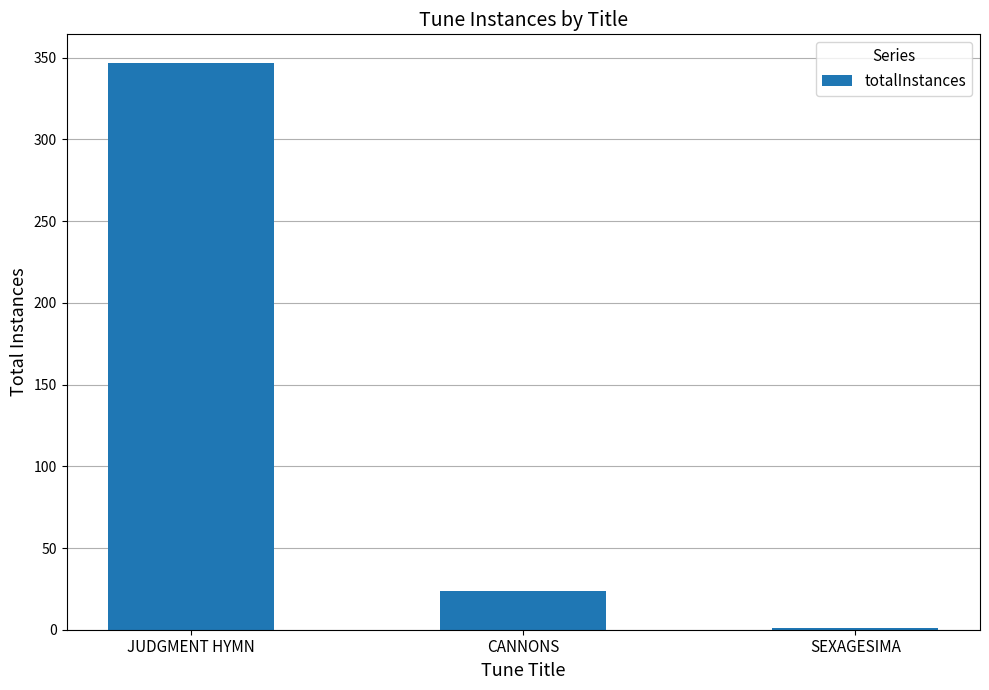

What is the maximum value shown in the chart?

347